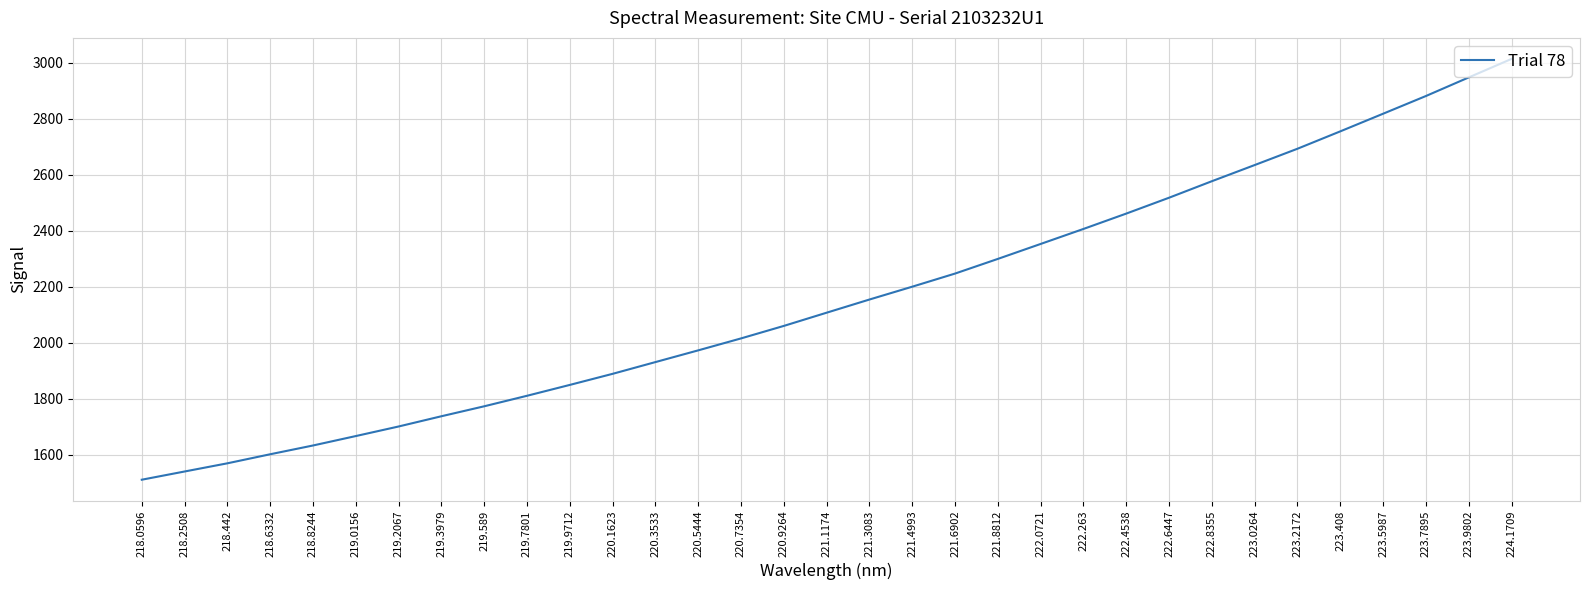

What is the ratio of the value at 222.8355 to the value at 220.7354?

1.3